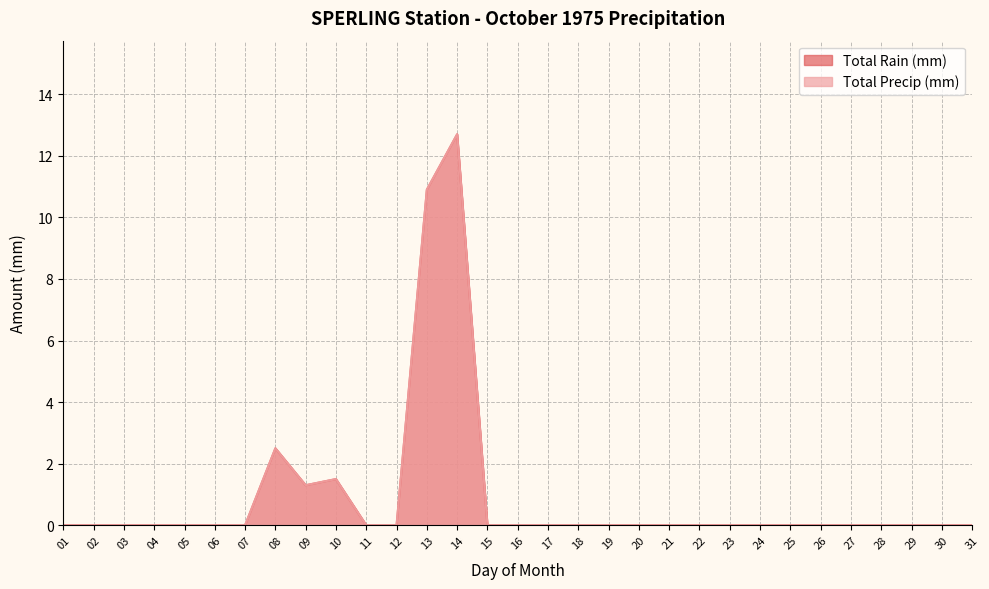

Between 14 and 24, which series saw the biggest shift?

Total Rain (mm)